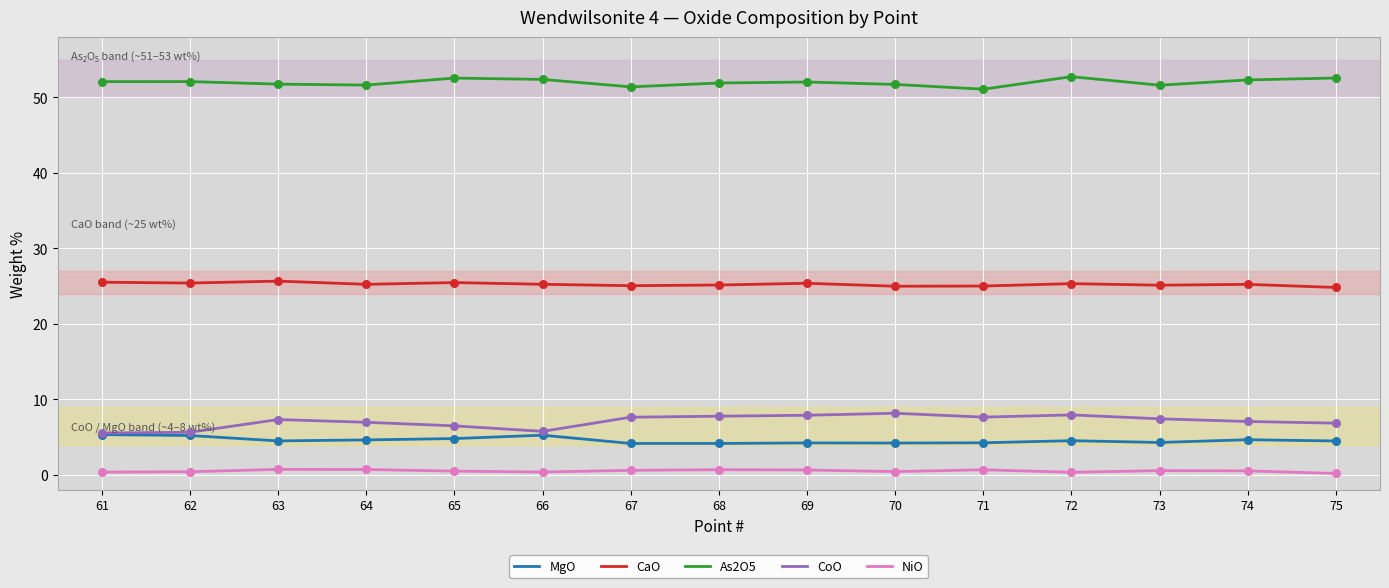

What is the total value across all series at 67?

88.8